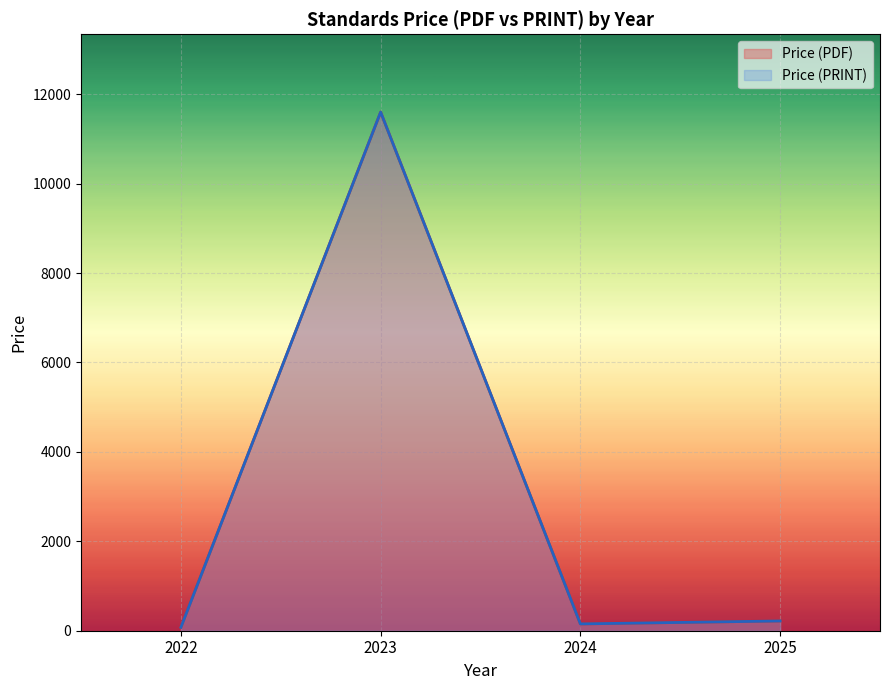

What are all the series names shown in the legend?

Price (PDF), Price (PRINT)